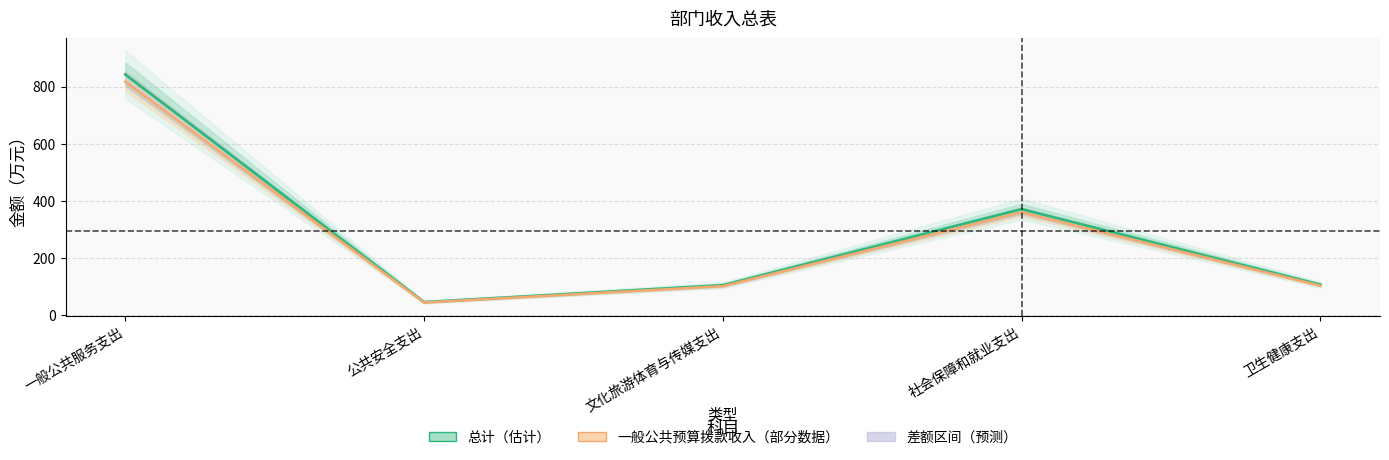

The chart shows a value of 103.2 at 卫生健康支出. True or false?

True